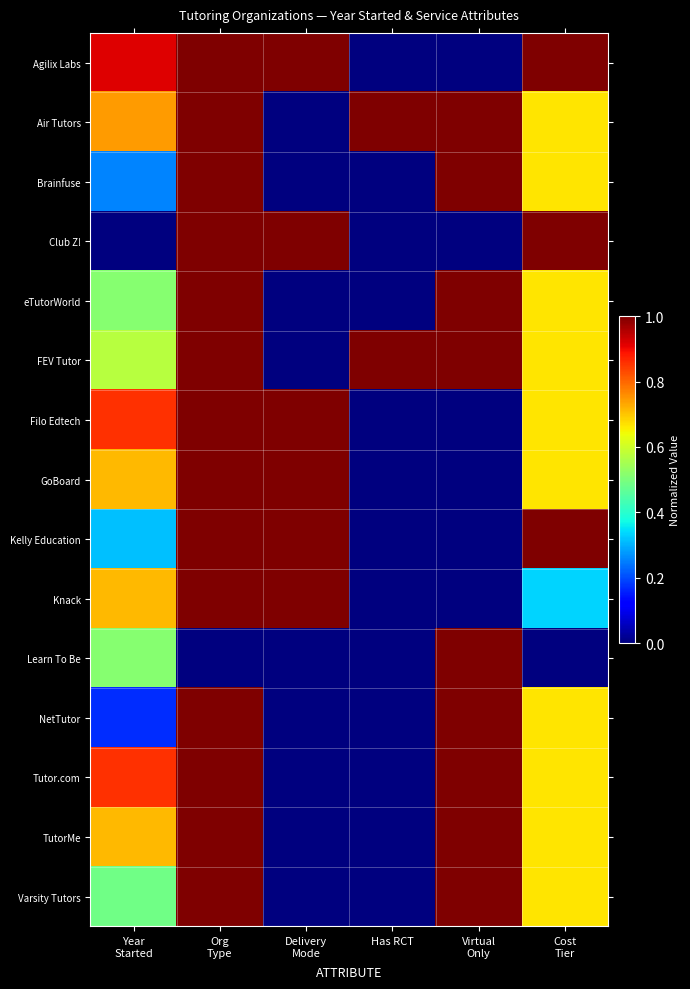

How many data points does each series have?

6